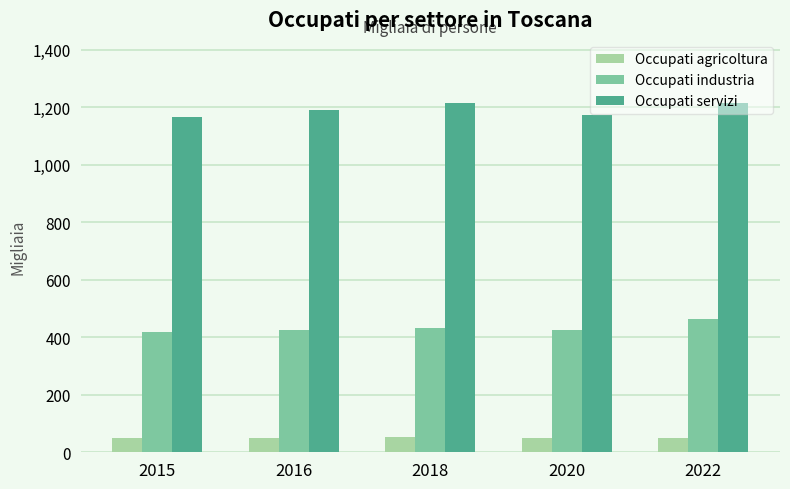

What is the difference between the maximum and minimum values in the Occupati agricoltura series?

3.6